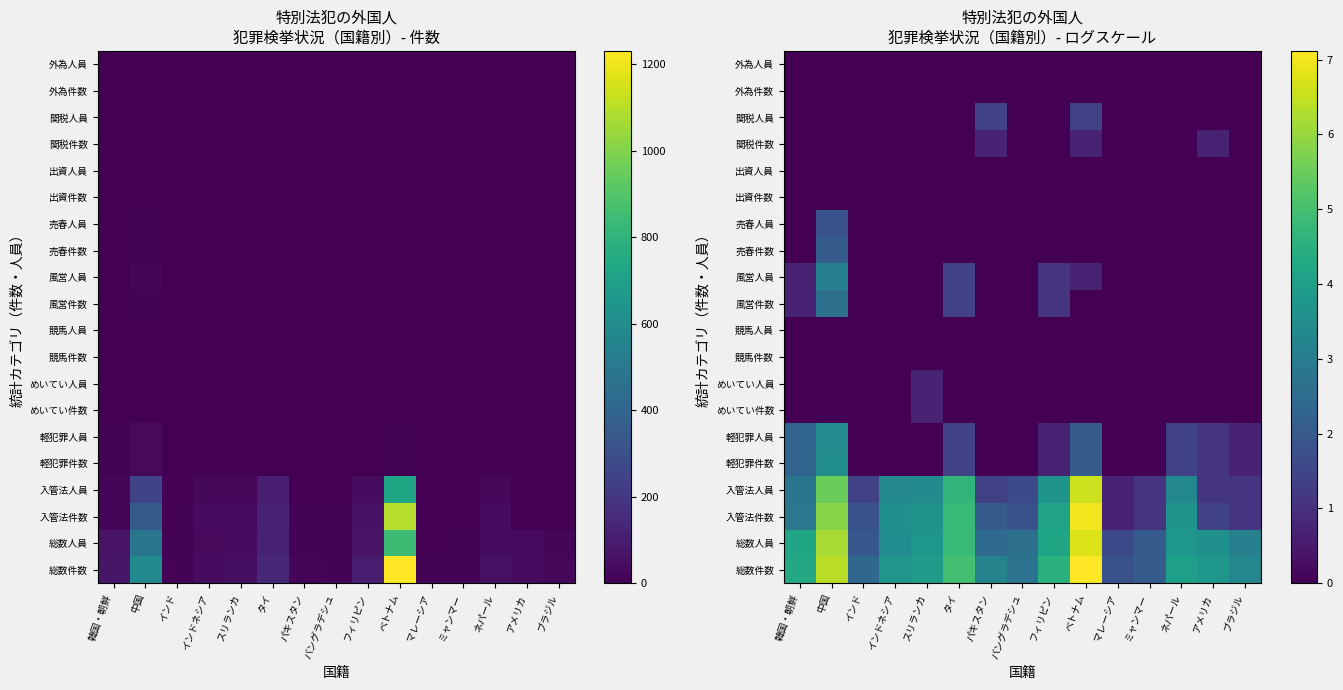

Which has a higher value, ベトナム or バングラデシュ?

ベトナム